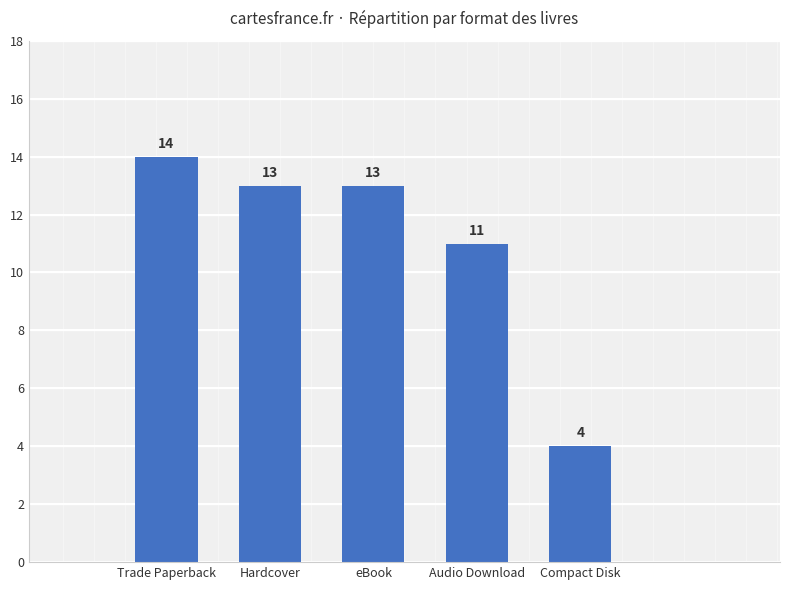

The chart shows a value of 5 at eBook. True or false?

False